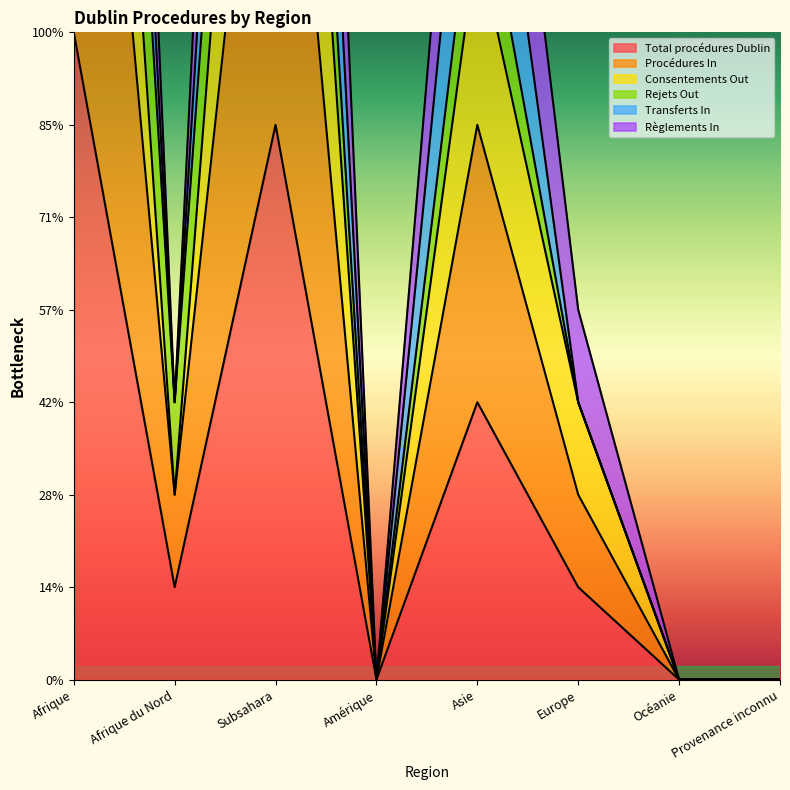

True or false: Total procédures Dublin and Consentements Out cross at least once.

False